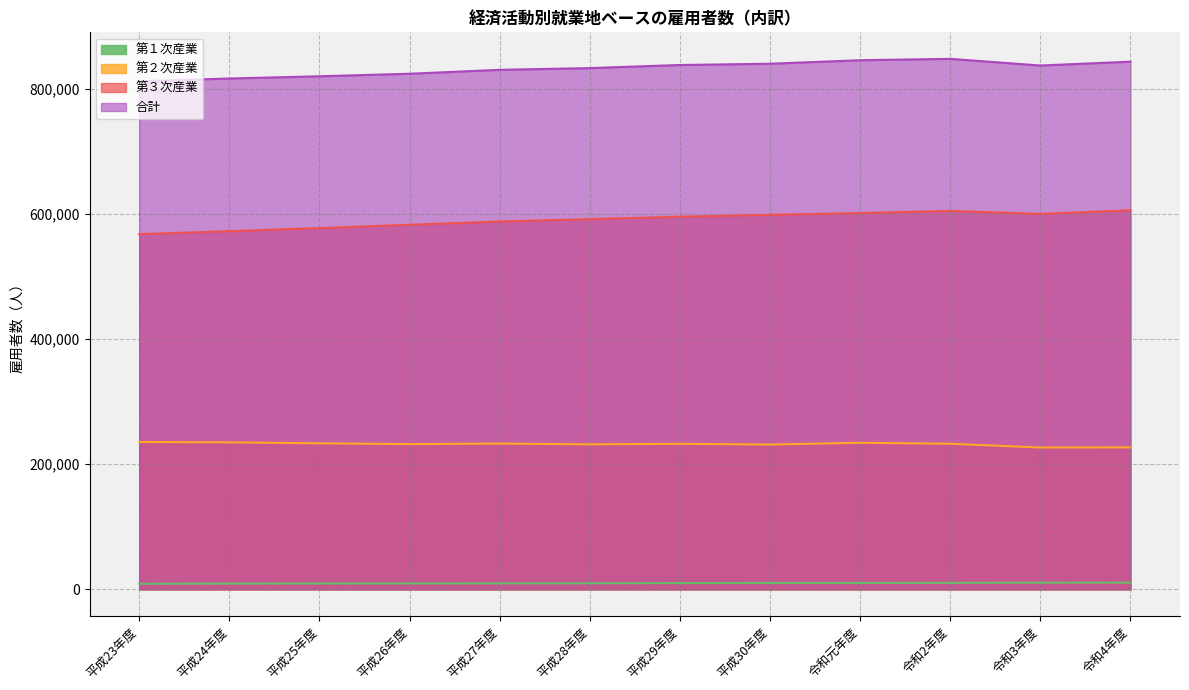

How many lines are shown in the chart?

4